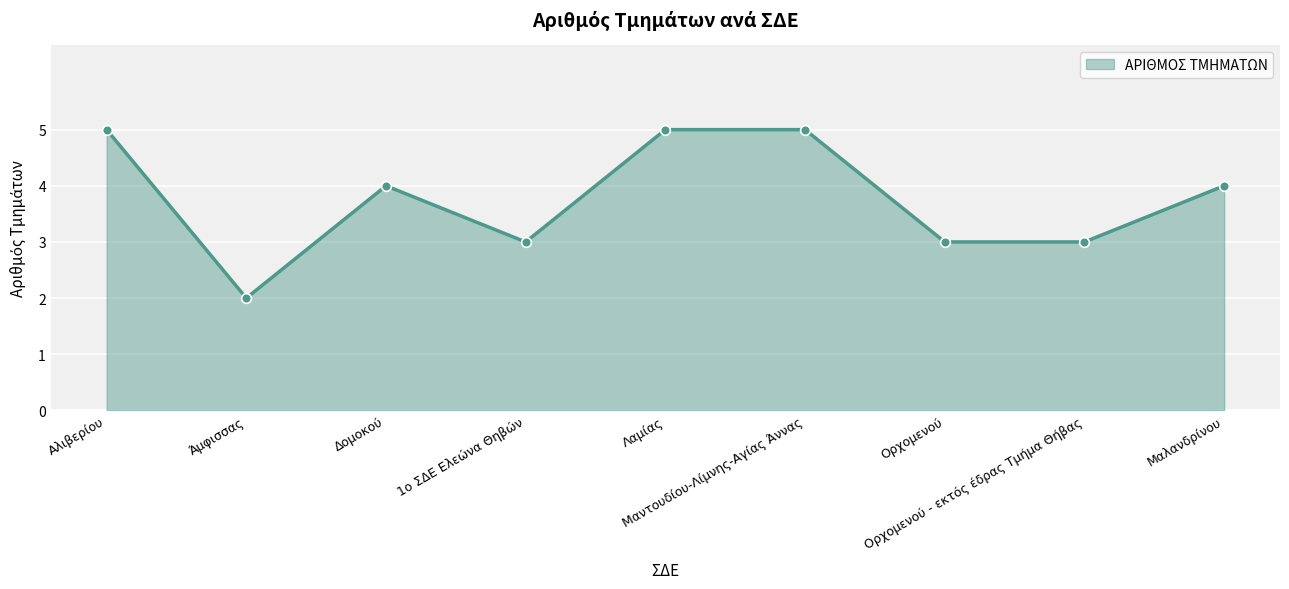

Count the number of data series in this chart.

1